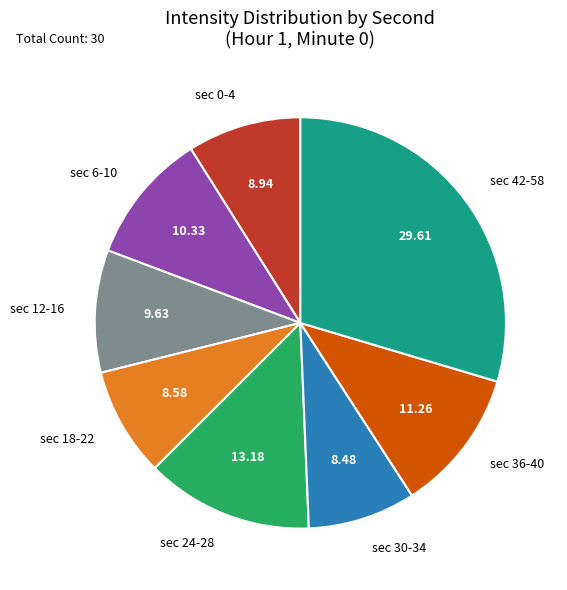

Combined, do sec 12-16 and sec 30-34 account for over 50%?

No